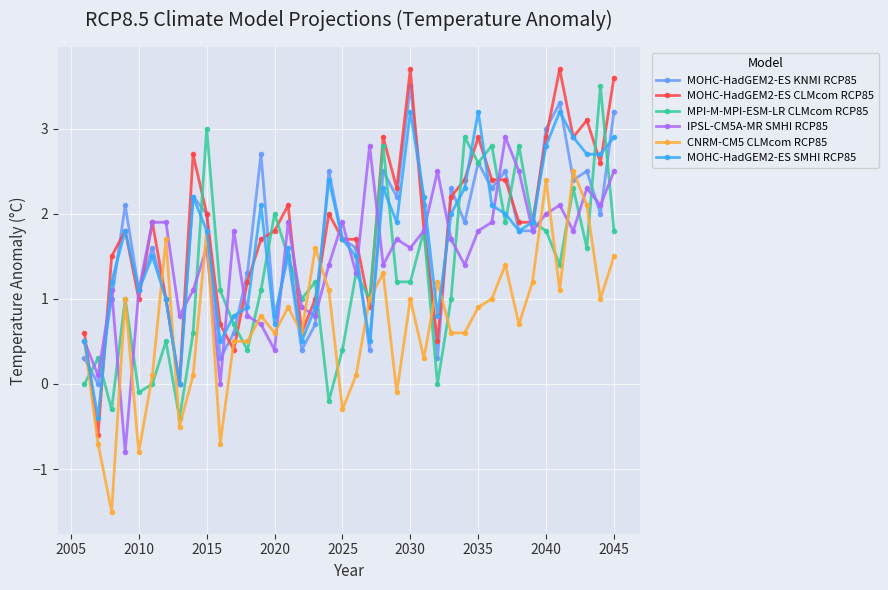

What are all the series names shown in the legend?

MOHC-HadGEM2-ES KNMI RCP85, MOHC-HadGEM2-ES CLMcom RCP85, MPI-M-MPI-ESM-LR CLMcom RCP85, IPSL-CM5A-MR SMHI RCP85, CNRM-CM5 CLMcom RCP85, MOHC-HadGEM2-ES SMHI RCP85